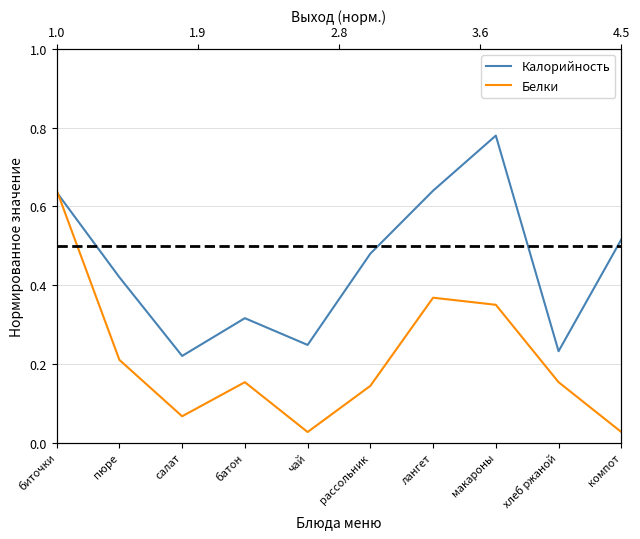

How many data points does each series have?

10